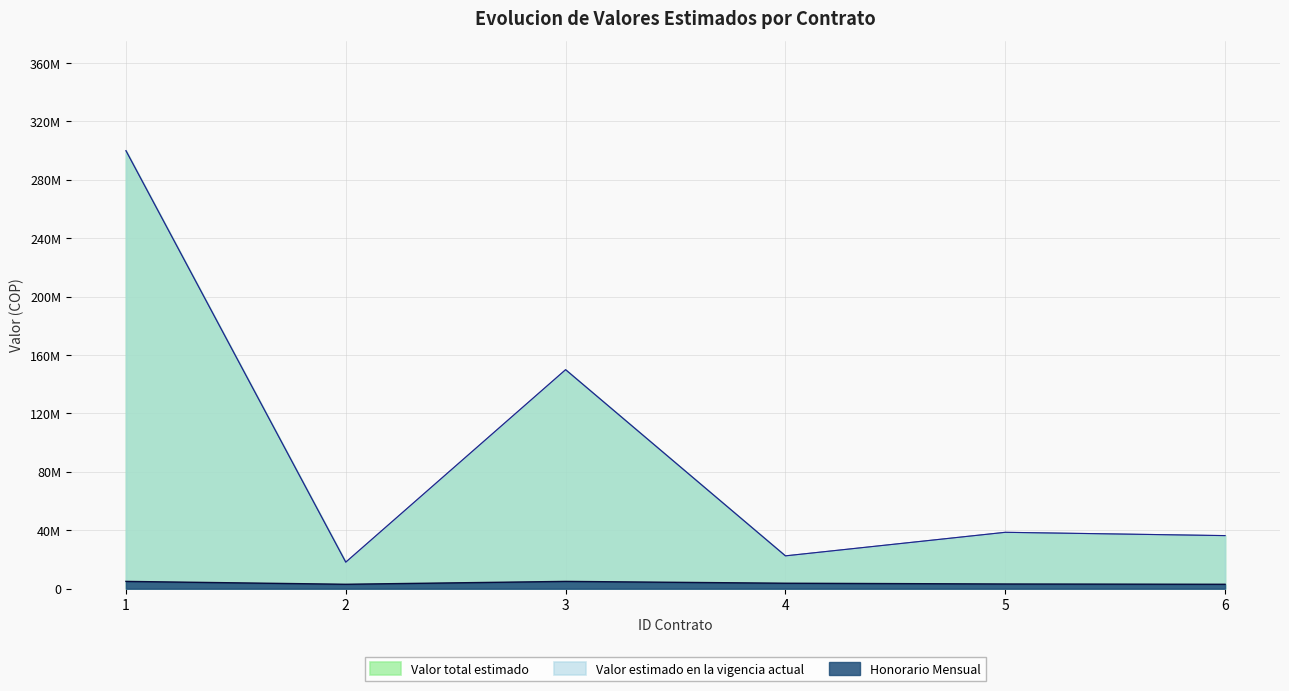

Is the value of Valor estimado en la vigencia actual at 4 greater than the value of Honorario Mensual at 2?

Yes